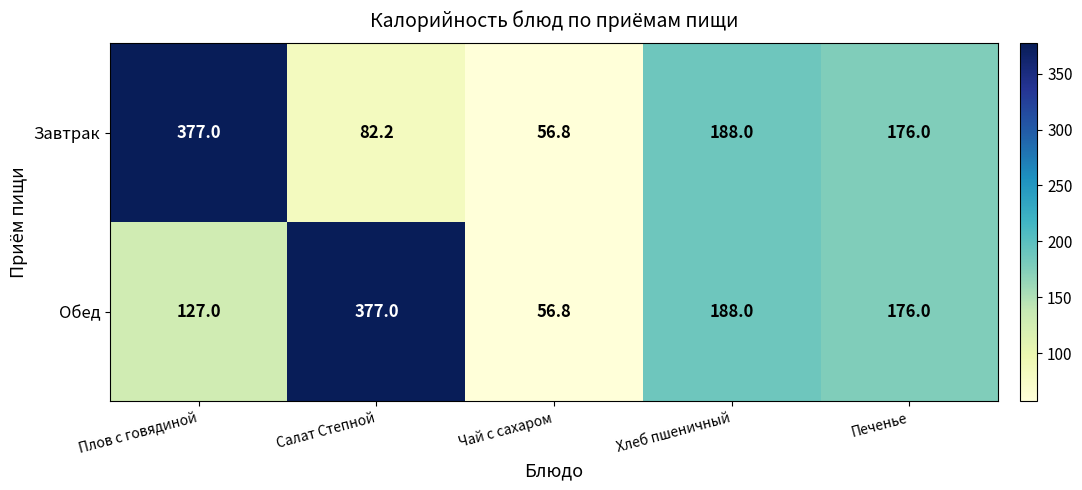

List the labels in order of Завтрак value, largest first.

Плов с говядиной, Хлеб пшеничный, Печенье, Салат Степной, Чай с сахаром